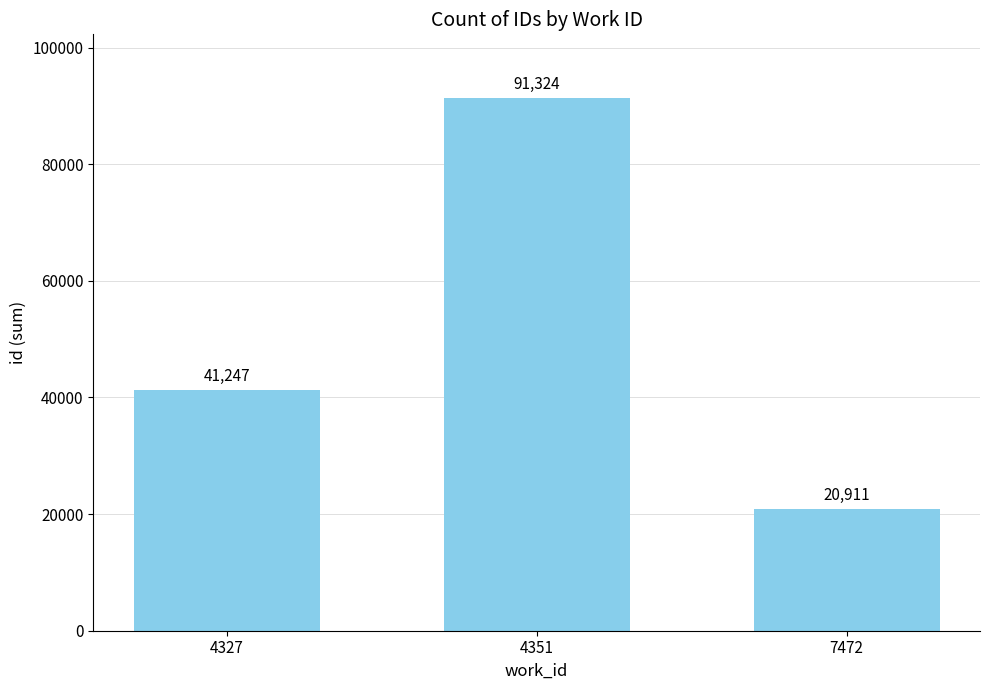

What is the minimum value shown in the chart?

20911